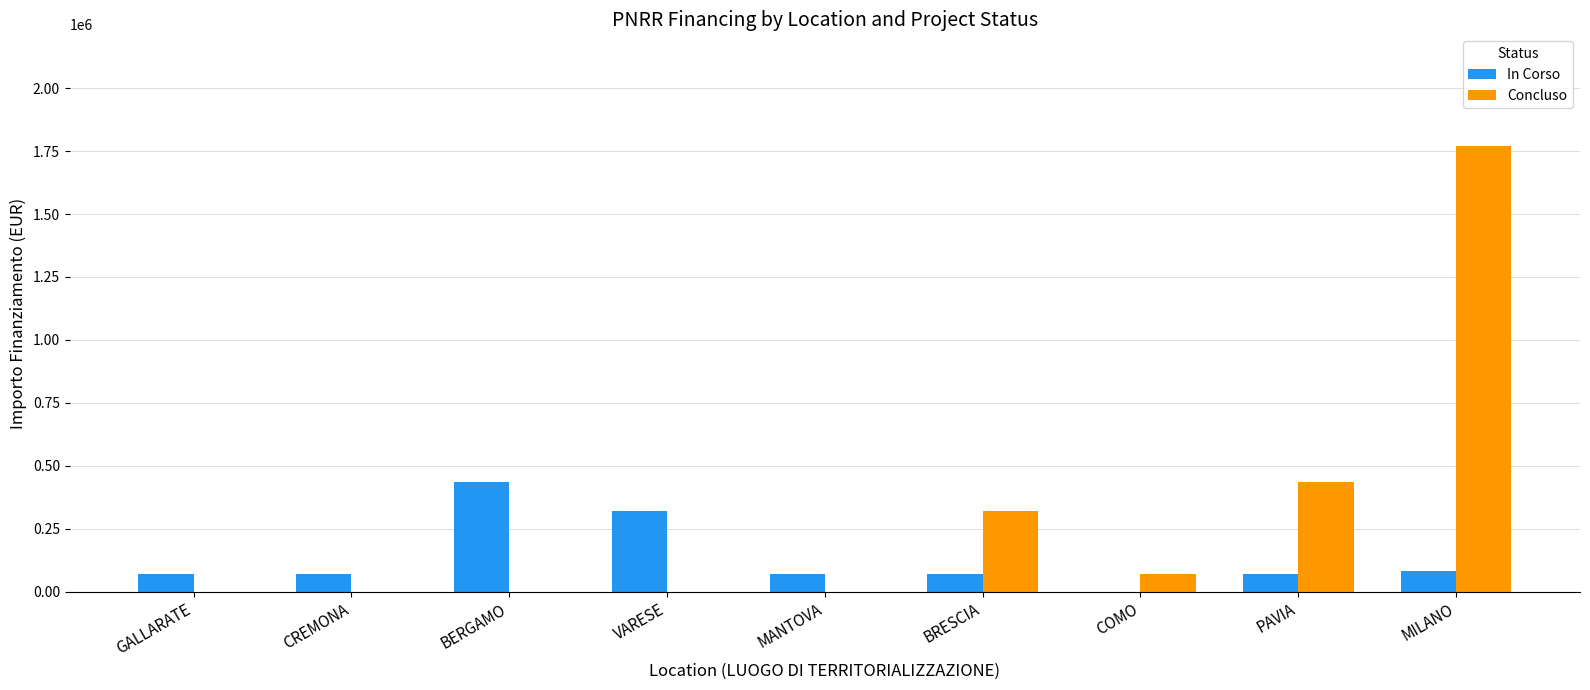

How many groups of bars are there?

9